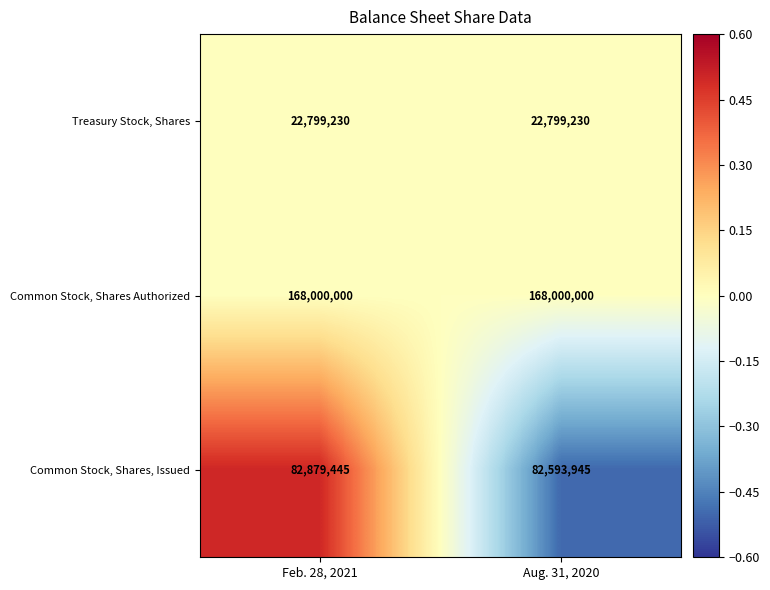

The Common Stock, Shares Authorized series shows 98581286 at Feb. 28, 2021. True or false?

False